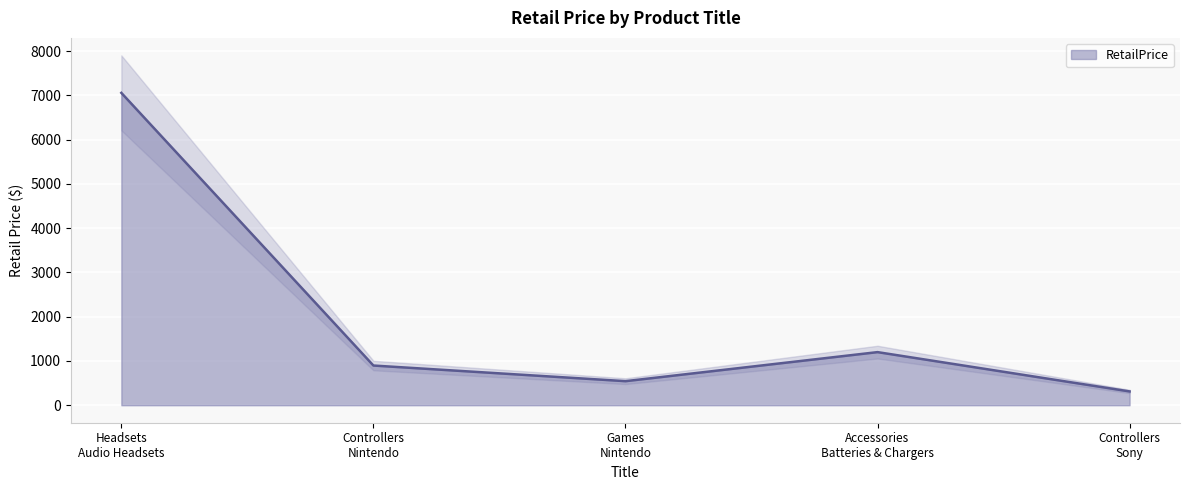

What is the lowest value of the RetailPrice series?

311.9